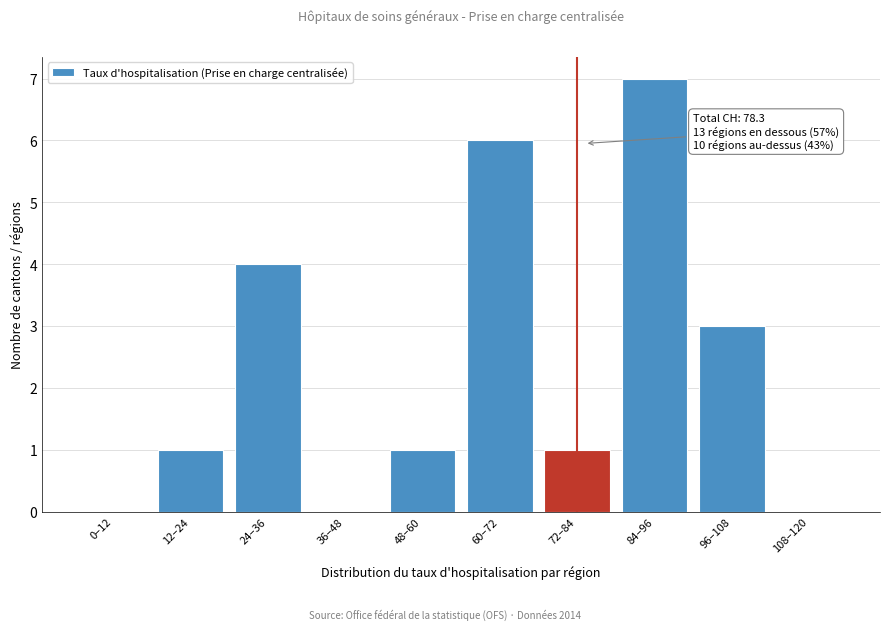

Reading left to right, transcribe all the data shown in this chart.

0–12=0	12–24=1	24–36=4	36–48=0	48–60=1	60–72=6	72–84=1	84–96=7	96–108=3	108–120=0